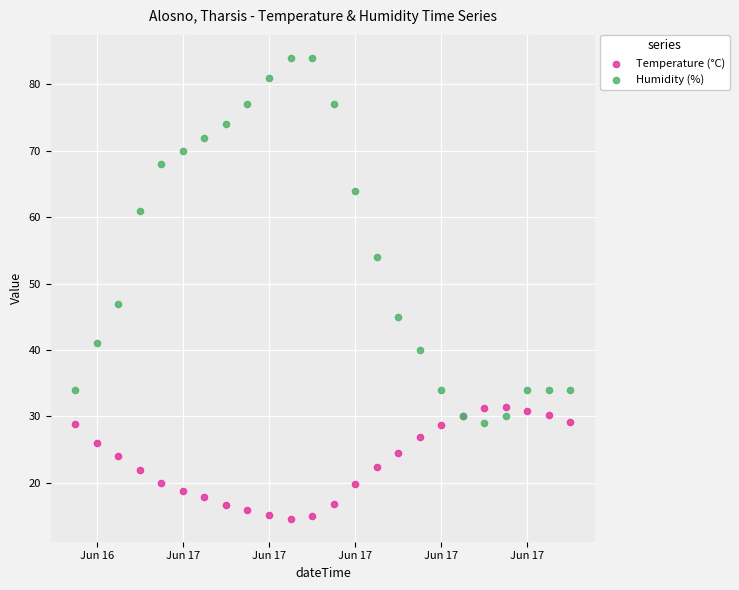

Which series has the widest spread of Y values?

Humidity (%)